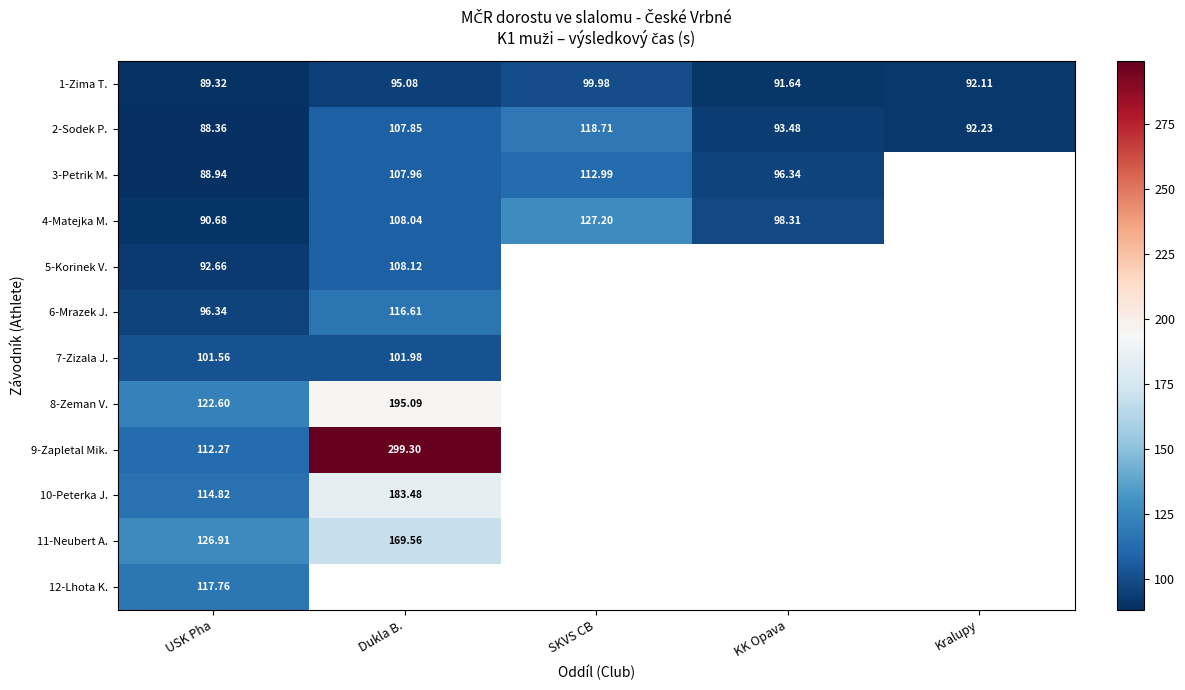

What is the difference between the highest and lowest values at KK Opava?

6.7